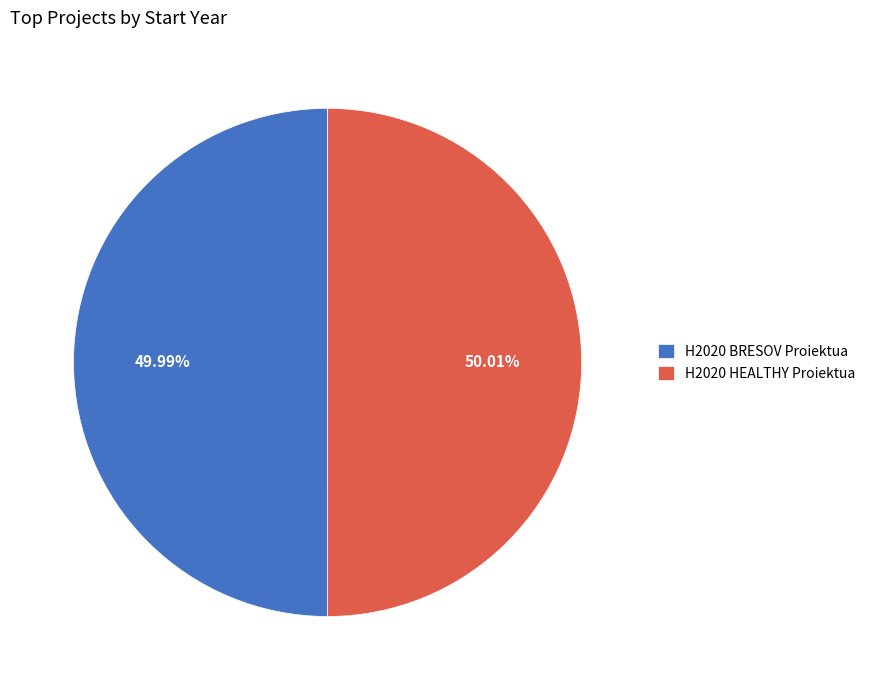

Approximately how many times larger is the value at H2020 HEALTHY Proiektua compared to H2020 BRESOV Proiektua?

1.0